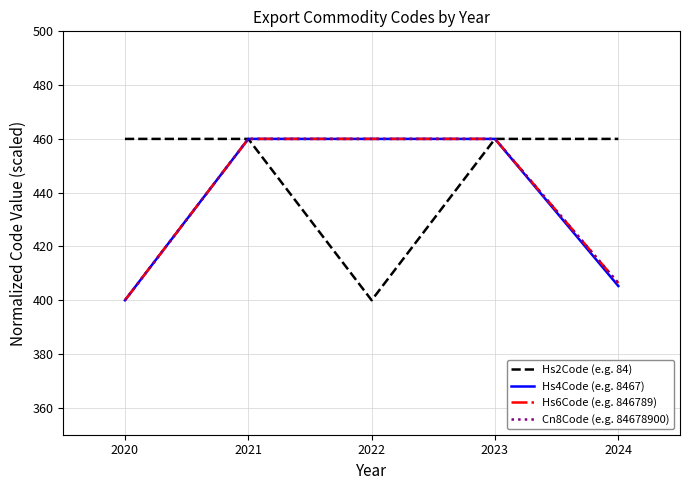

Where is Hs4Code (e.g. 8467) nearest to the value 430?

2024